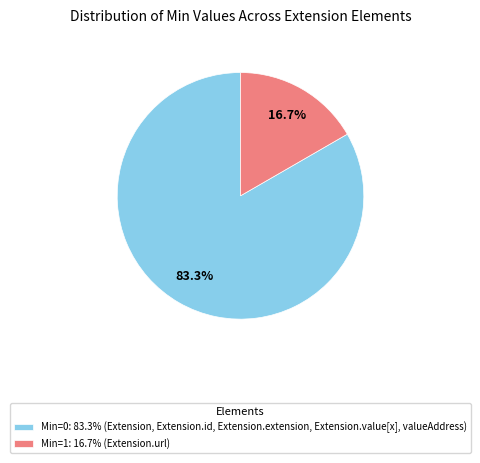

Count the number of slices in the pie.

2